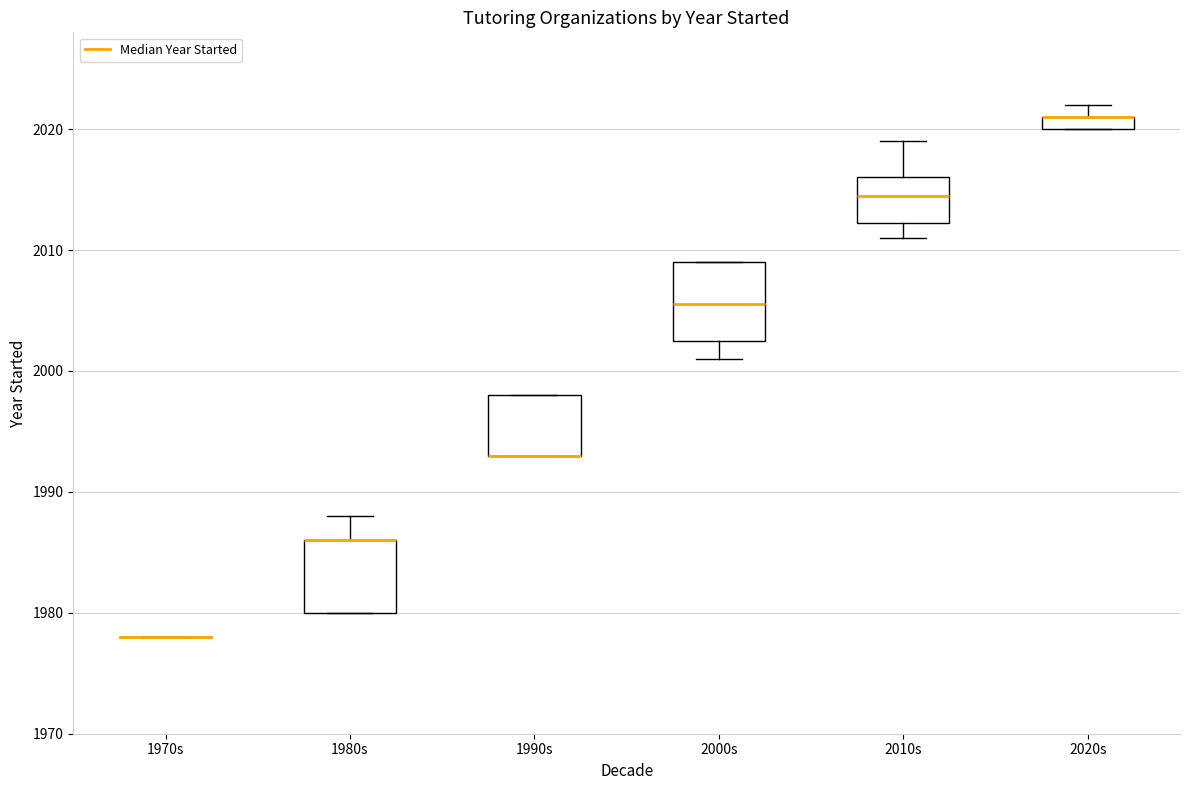

Where is the lower edge of the box for 2010s on the y-axis? The values are not printed on the chart, so give them approximately, as read against the axis.

2012